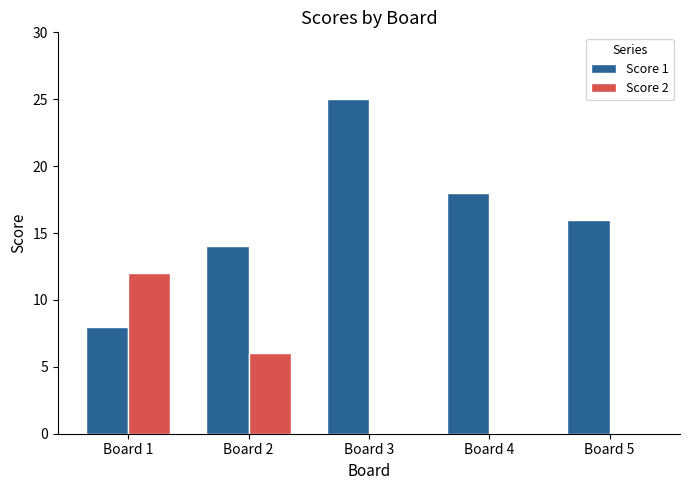

Reading left to right, what are all the values shown in this chart?

Score 1: Board 1=8	Board 2=14	Board 3=25	Board 4=18	Board 5=16
Score 2: Board 1=12	Board 2=6	Board 3=0	Board 4=0	Board 5=0